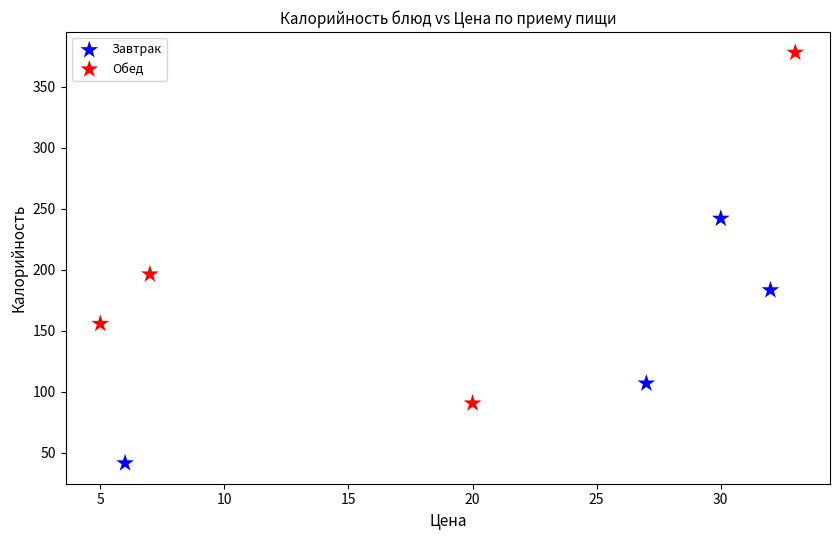

Which series reaches the minimum Y coordinate?

Завтрак